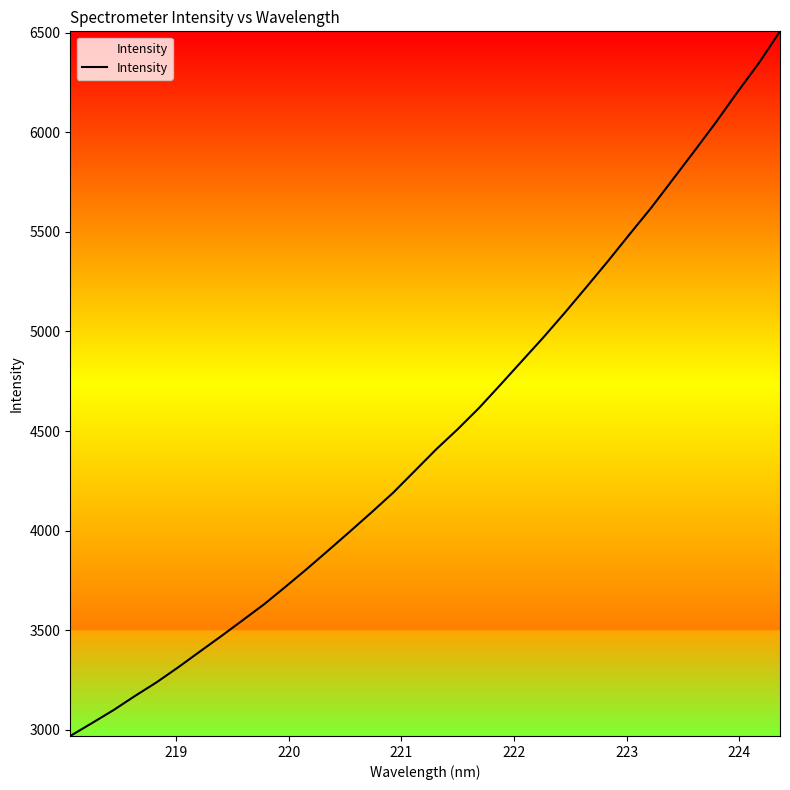

What is the difference between the maximum and minimum values?

3539.0